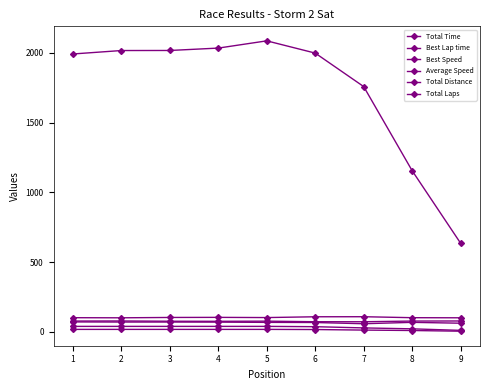

What is the value of the Total Time point at the 2nd from the left?

2017.3